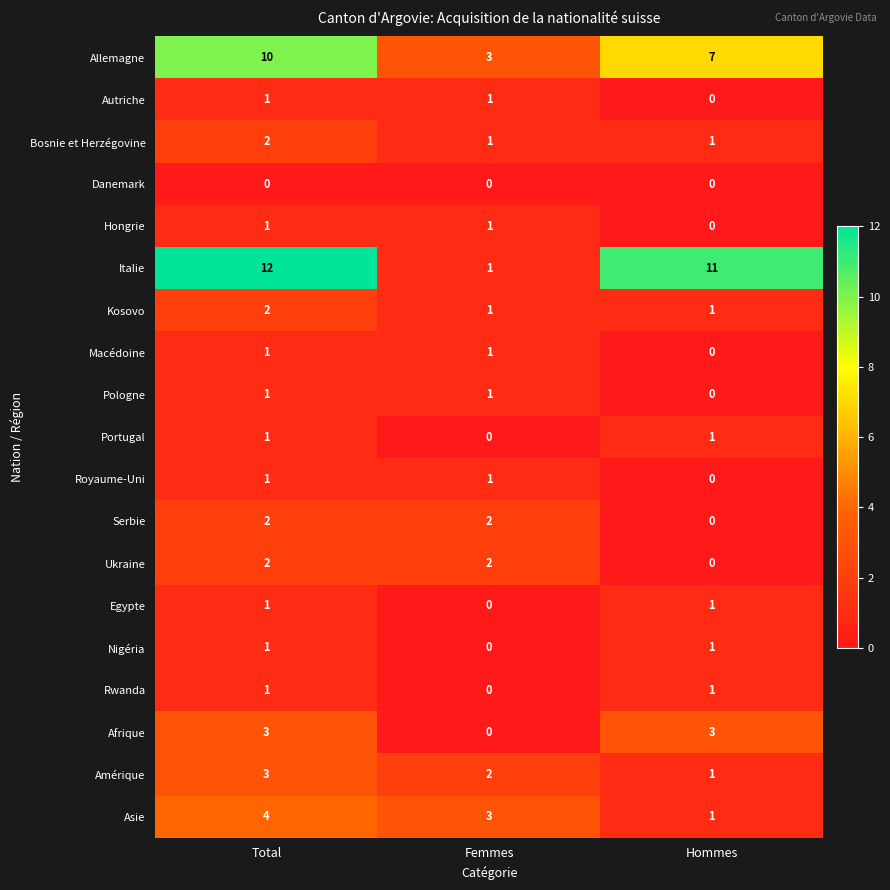

True or false: Amérique has a value of 0 at Hommes.

False